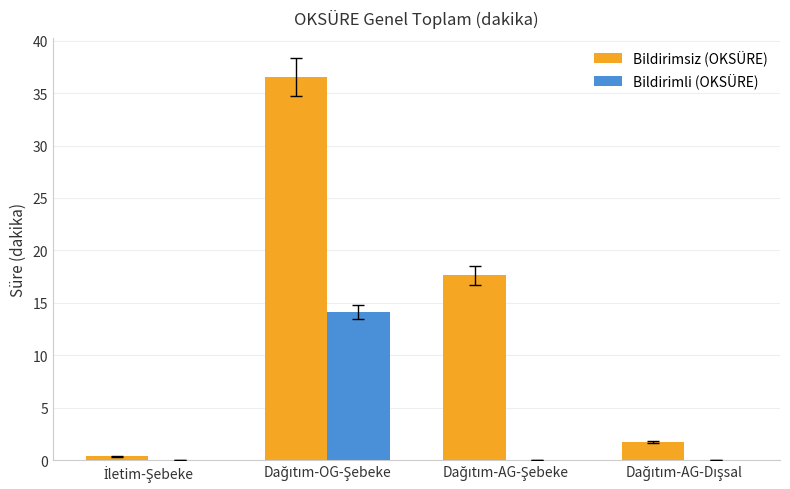

What is the maximum value shown in the chart?

36.5